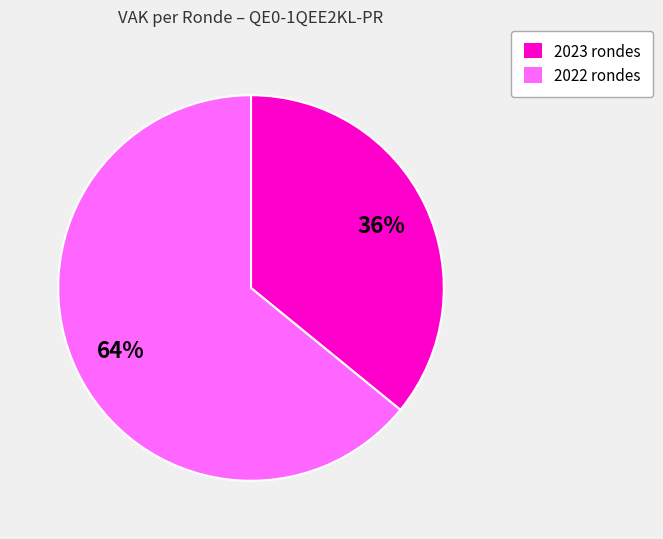

To the nearest percent, what is the average slice percentage?

50%